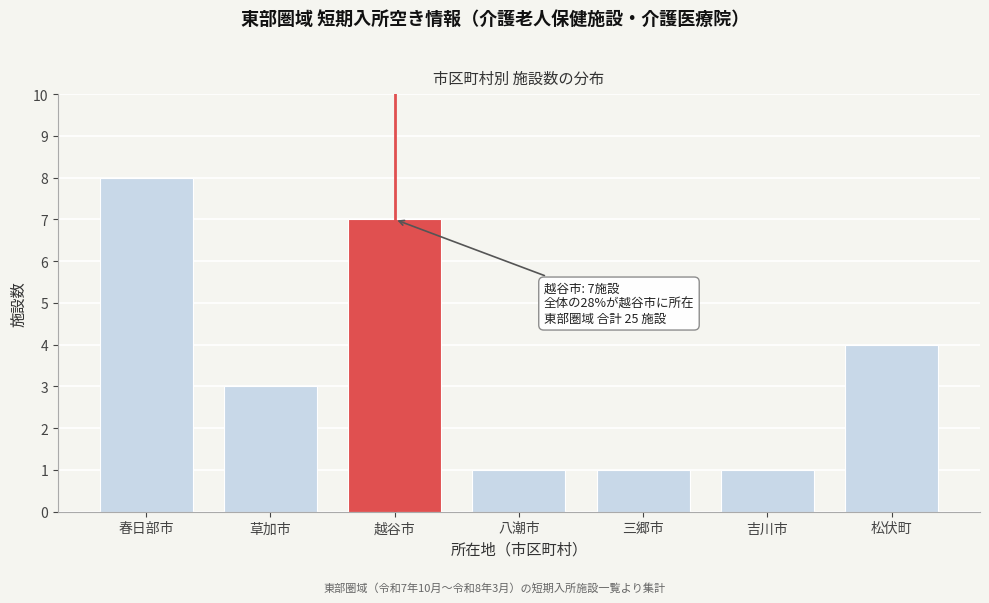

Reading left to right, extract all data points from this chart.

8	3	7	1	1	1	4